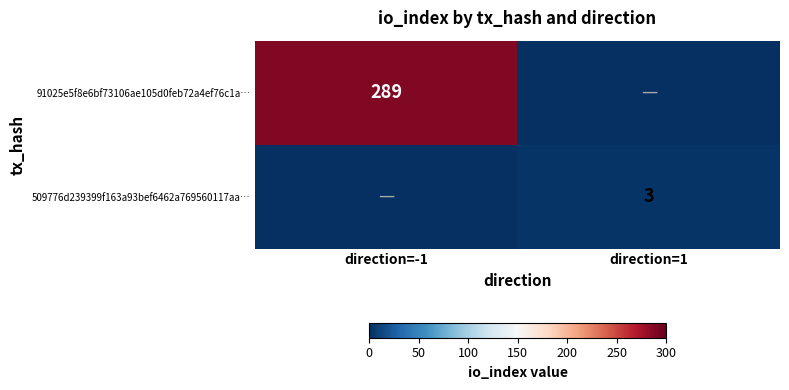

Which label corresponds to the largest value in the chart?

direction=-1